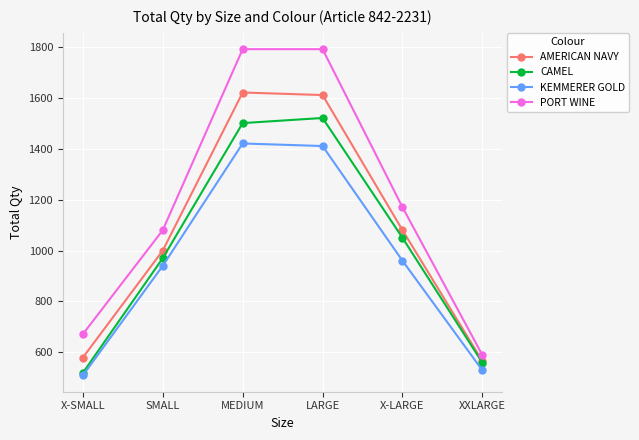

What is the label of the 6th point from the right?

X-SMALL